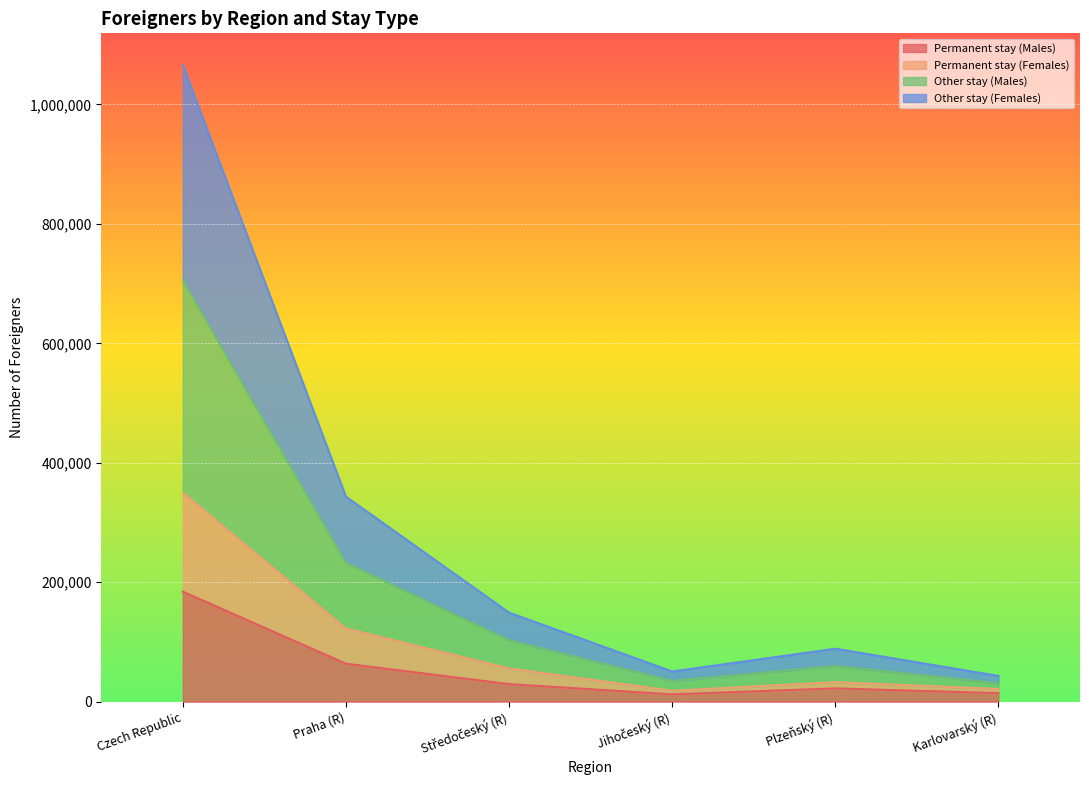

At which category is the sum across all series the highest?

Czech Republic